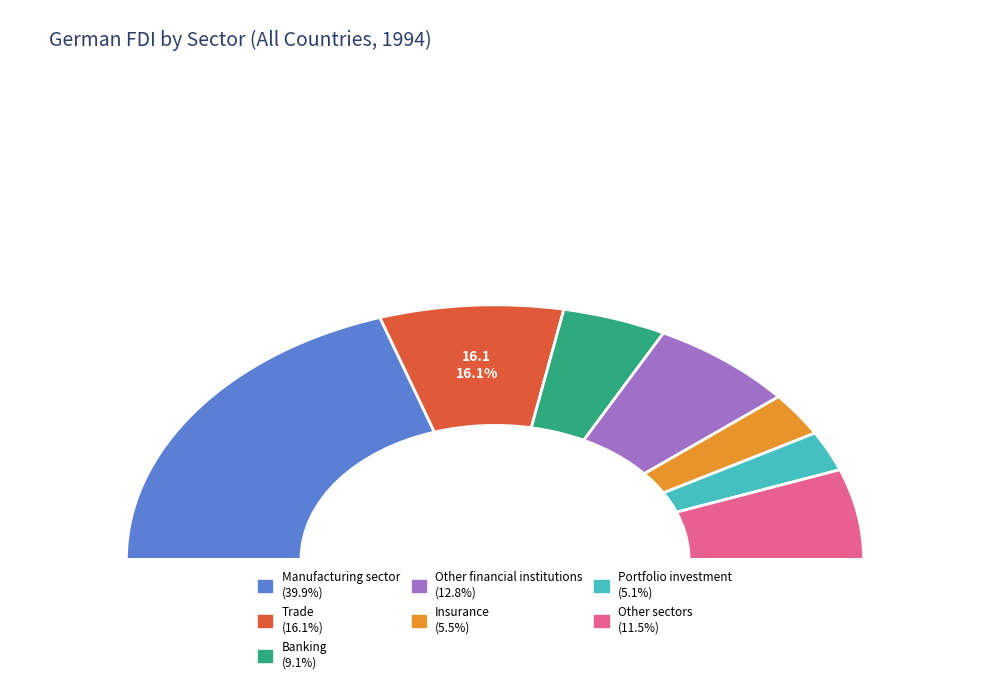

Is there any slice that represents more than half of the pie?

No